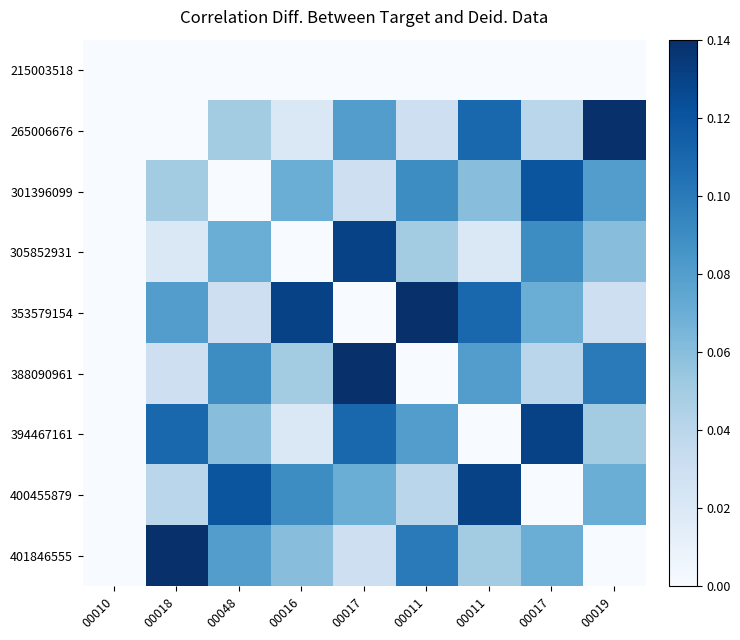

Reading right to left, extract all data points from this chart.

215003518: 00019=0.0	00017=0.0	00011=0.0	00011=0.0	00017=0.0	00016=0.0	00048=0.0	00018=0.0	00010=0.0
265006676: 00019=0.1	00017=0.0	00011=0.1	00011=0.0	00017=0.1	00016=0.0	00048=0.1	00018=0.0	00010=0.0
301396099: 00019=0.1	00017=0.1	00011=0.1	00011=0.1	00017=0.0	00016=0.1	00048=0.0	00018=0.1	00010=0.0
305852931: 00019=0.1	00017=0.1	00011=0.0	00011=0.1	00017=0.1	00016=0.0	00048=0.1	00018=0.0	00010=0.0
353579154: 00019=0.0	00017=0.1	00011=0.1	00011=0.1	00017=0.0	00016=0.1	00048=0.0	00018=0.1	00010=0.0
388090961: 00019=0.1	00017=0.0	00011=0.1	00011=0.0	00017=0.1	00016=0.1	00048=0.1	00018=0.0	00010=0.0
394467161: 00019=0.1	00017=0.1	00011=0.0	00011=0.1	00017=0.1	00016=0.0	00048=0.1	00018=0.1	00010=0.0
400455879: 00019=0.1	00017=0.0	00011=0.1	00011=0.0	00017=0.1	00016=0.1	00048=0.1	00018=0.0	00010=0.0
401846555: 00019=0.0	00017=0.1	00011=0.1	00011=0.1	00017=0.0	00016=0.1	00048=0.1	00018=0.1	00010=0.0